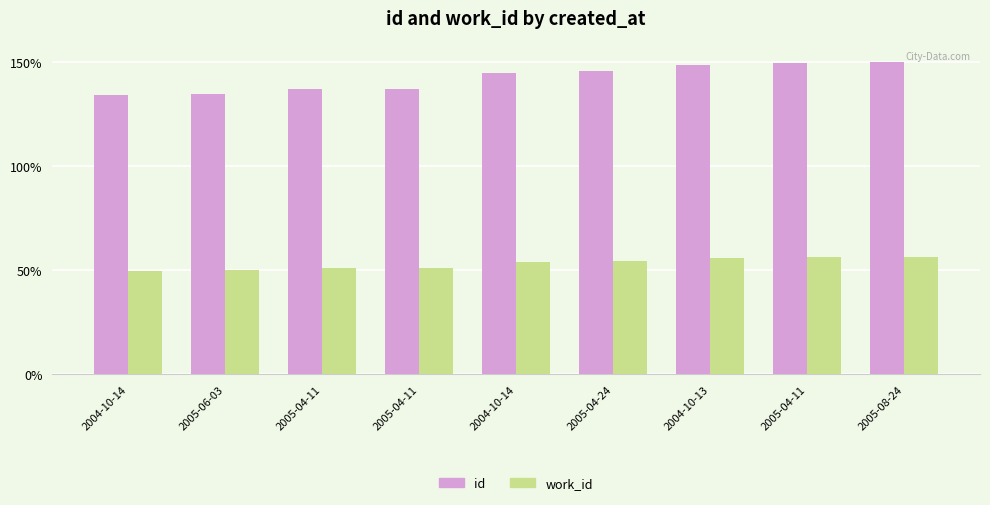

Rank the series by their maximum value, from lowest to highest.

work_id, id